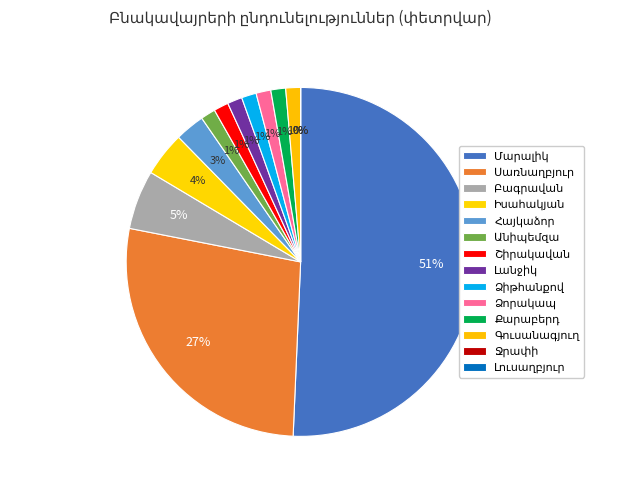

Is Մարալիկ the majority of the pie?

Yes